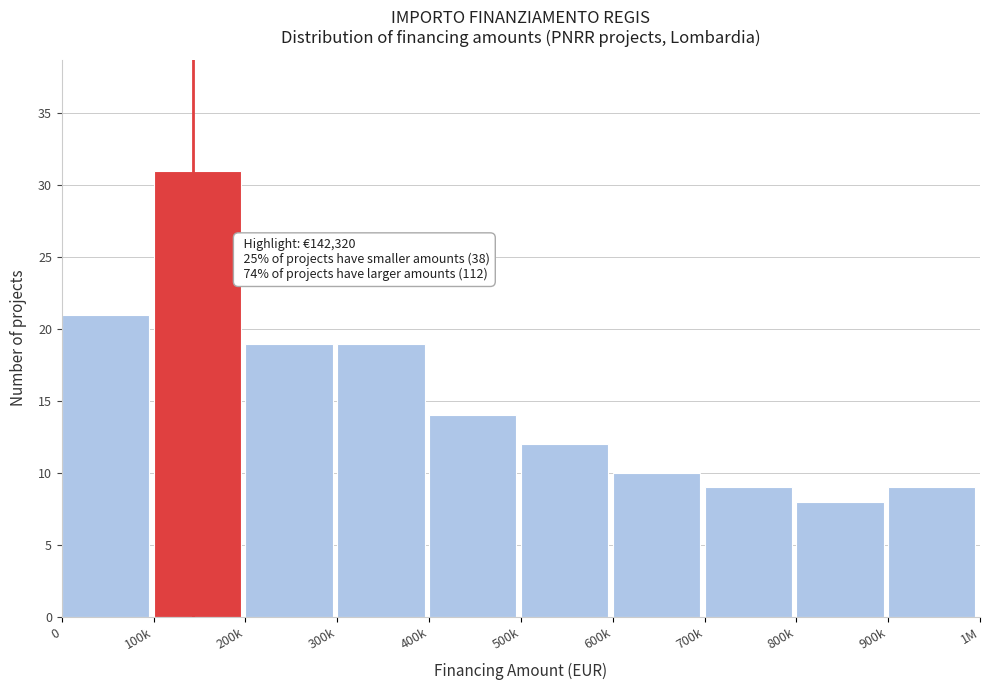

Reading left to right, transcribe all the data shown in this chart.

21	31	19	19	14	12	10	9	8	9